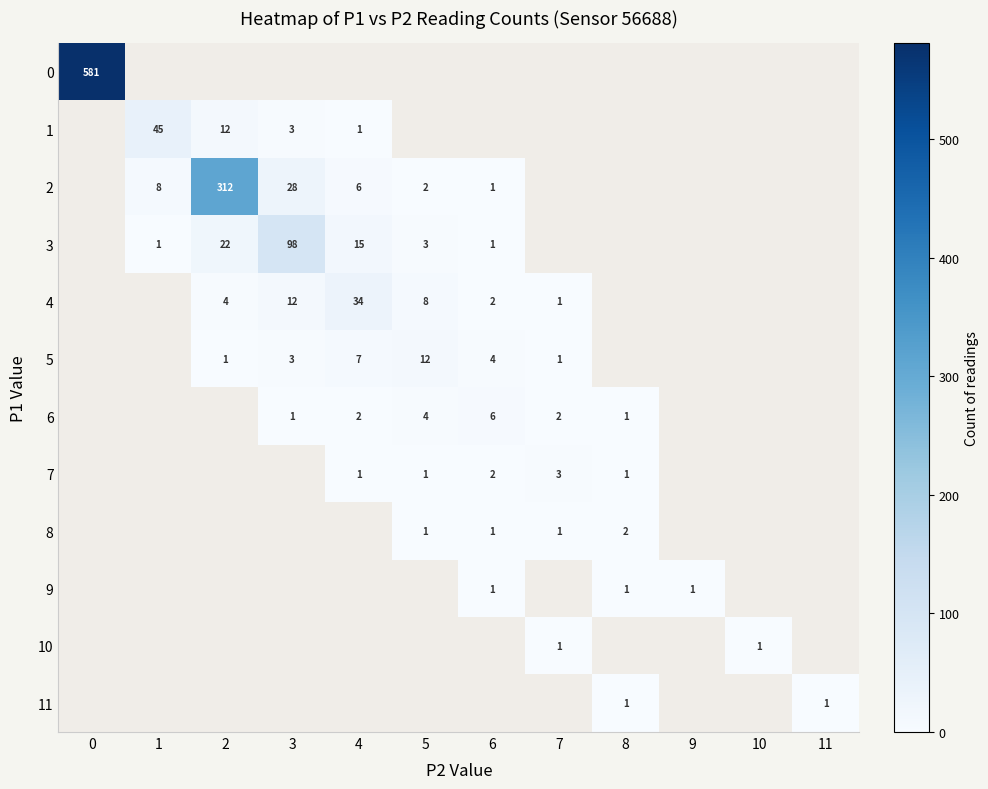

At how many categories does at least one series exceed 349?

1